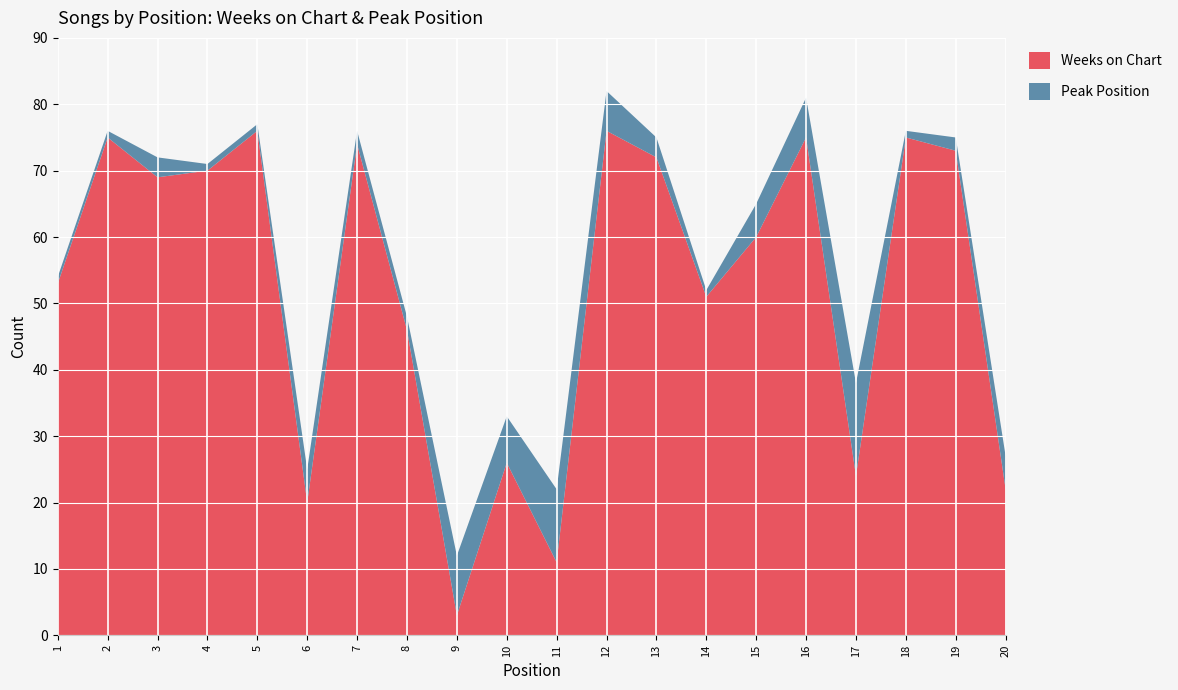

Reading right to left, transcribe all the data shown in this chart.

Weeks on Chart: 22	73	75	24	75	60	51	72	76	11	26	3	46	74	20	76	70	69	75	53
Peak Position: 5	2	1	14	6	5	1	3	6	11	7	9	2	2	5	1	1	3	1	1